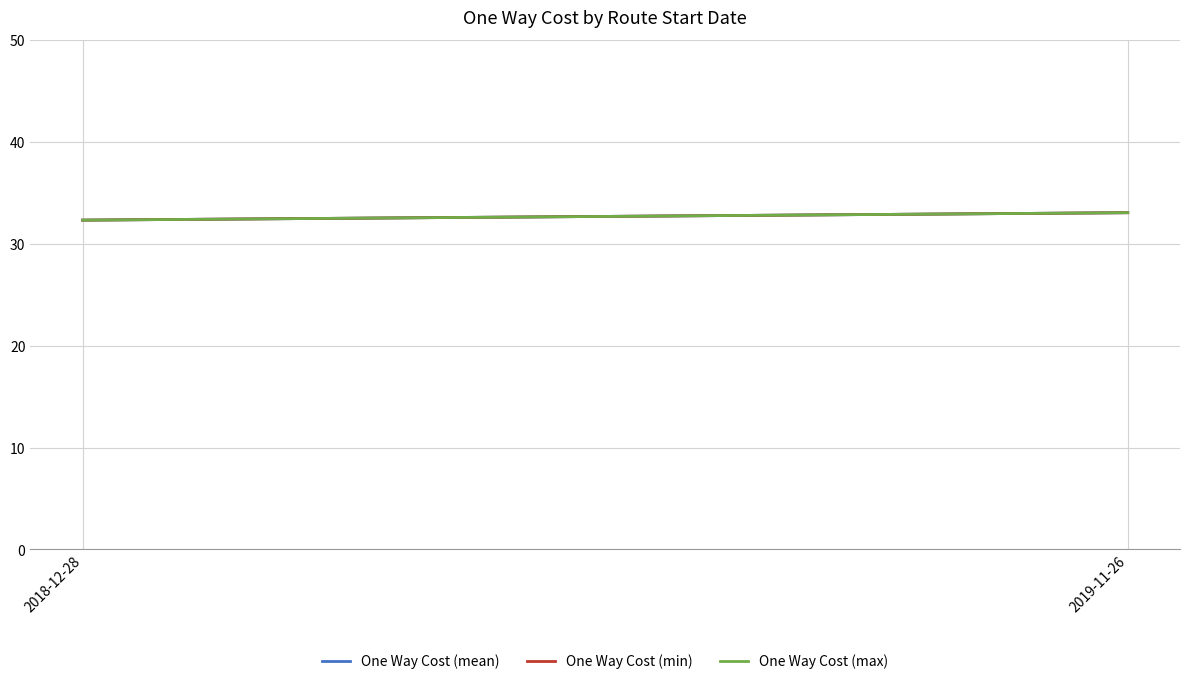

At which label does One Way Cost (max) first exceed 33?

2019-11-26